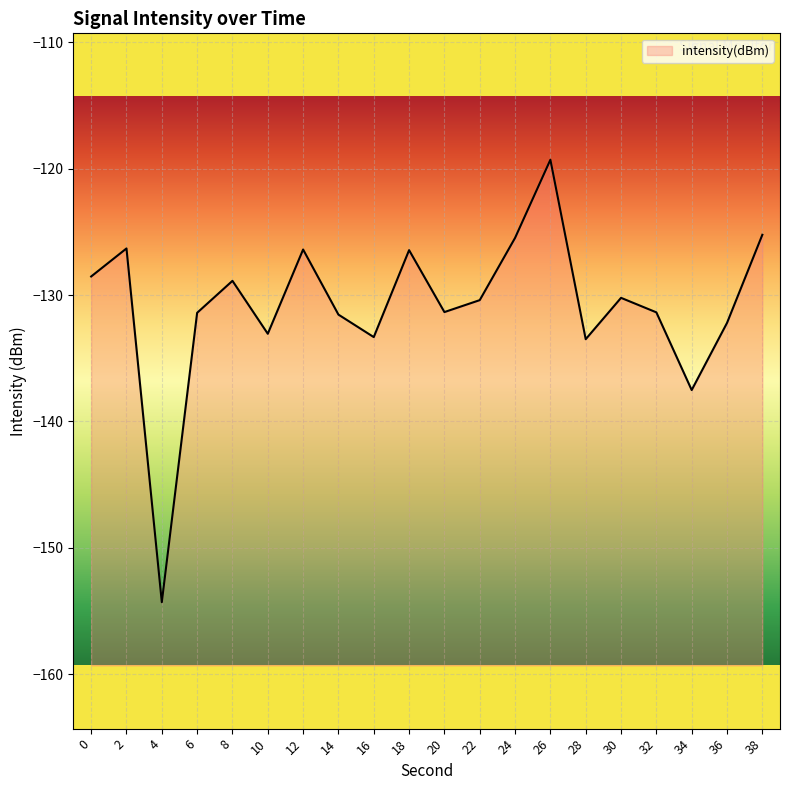

Which category has the lowest value across all series?

4